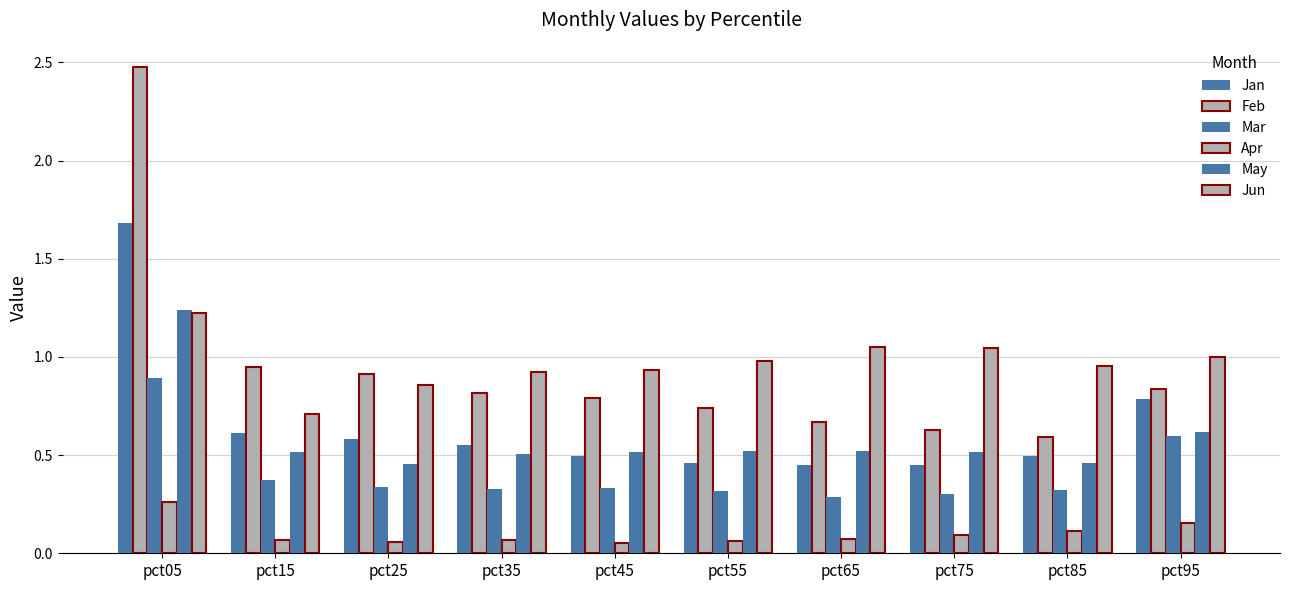

Does the chart contain any negative values?

No